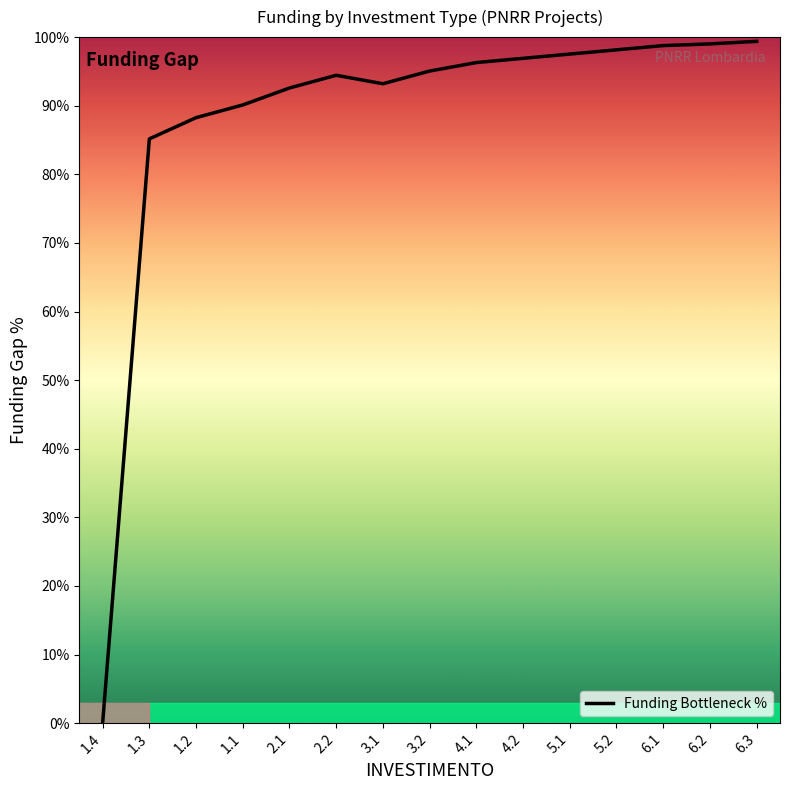

True or false: the data shows 167.6 at 4.2.

False